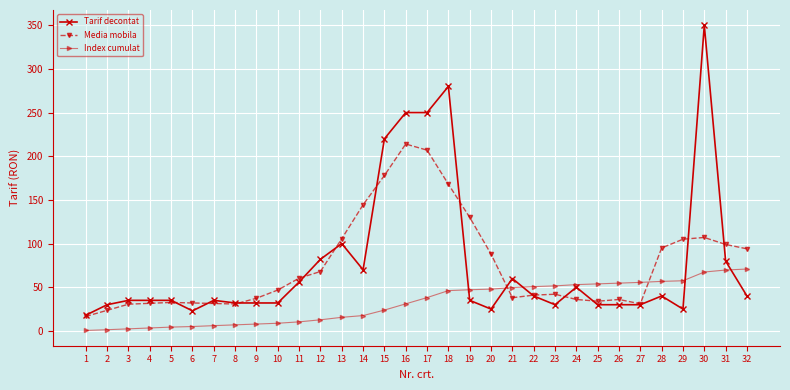

What is the lowest value of the Tarif decontat series?

18.0